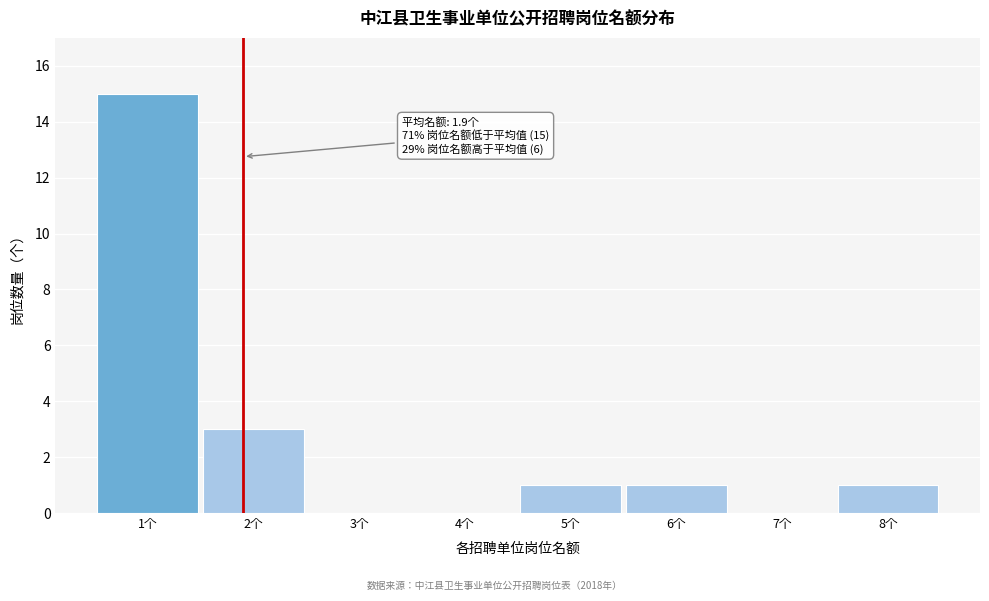

Over which range of the x-axis is the bar tallest?

0.5 to 1.5